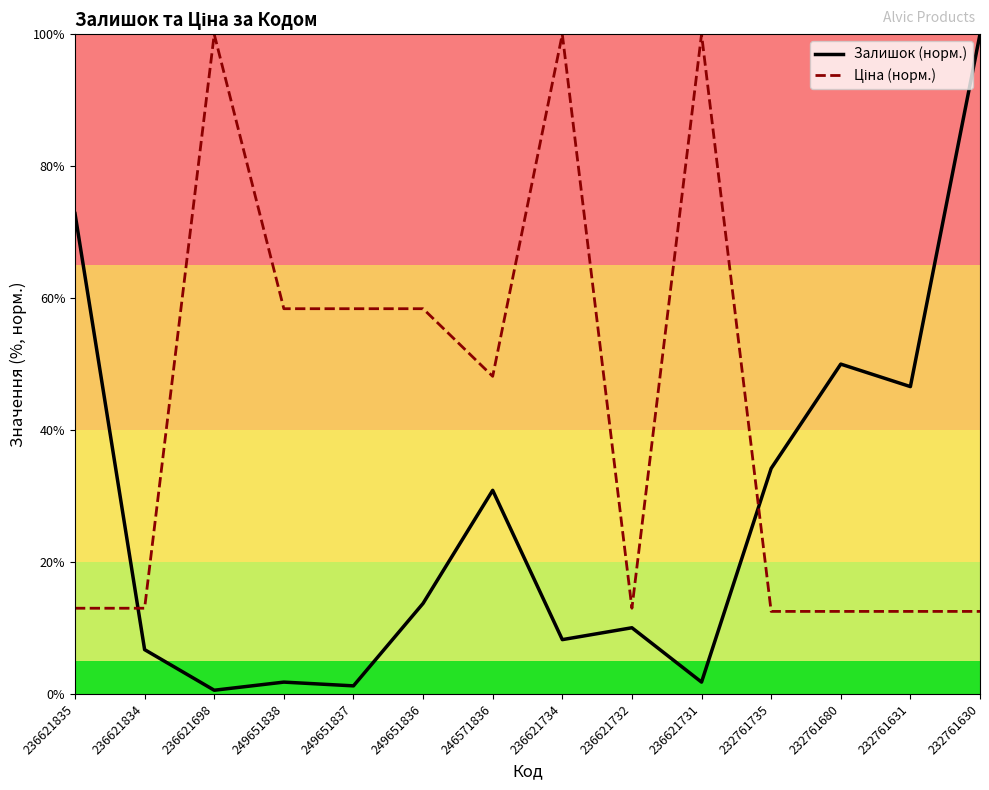

What is the lowest value of the Ціна (норм.) series?

12.5